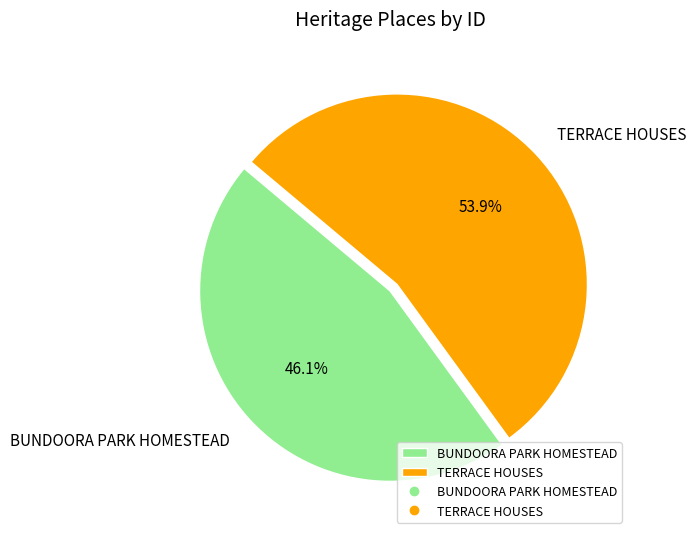

To the nearest percent, what is the combined percentage of BUNDOORA PARK HOMESTEAD and TERRACE HOUSES?

100%